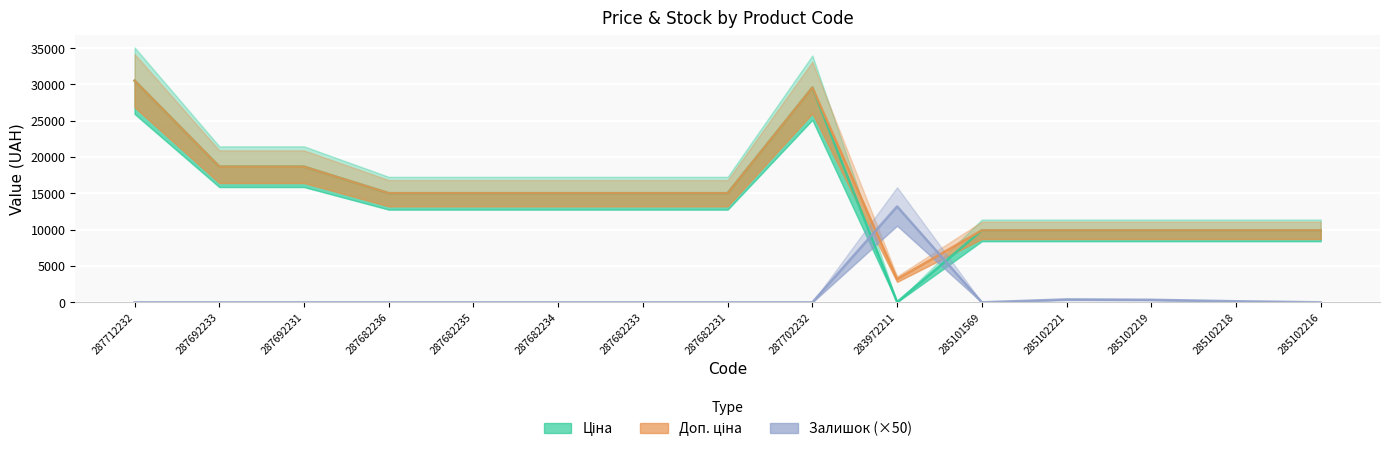

At 287682235, list the series in order from smallest to largest.

Залишок (×50), Ціна, Доп. ціна